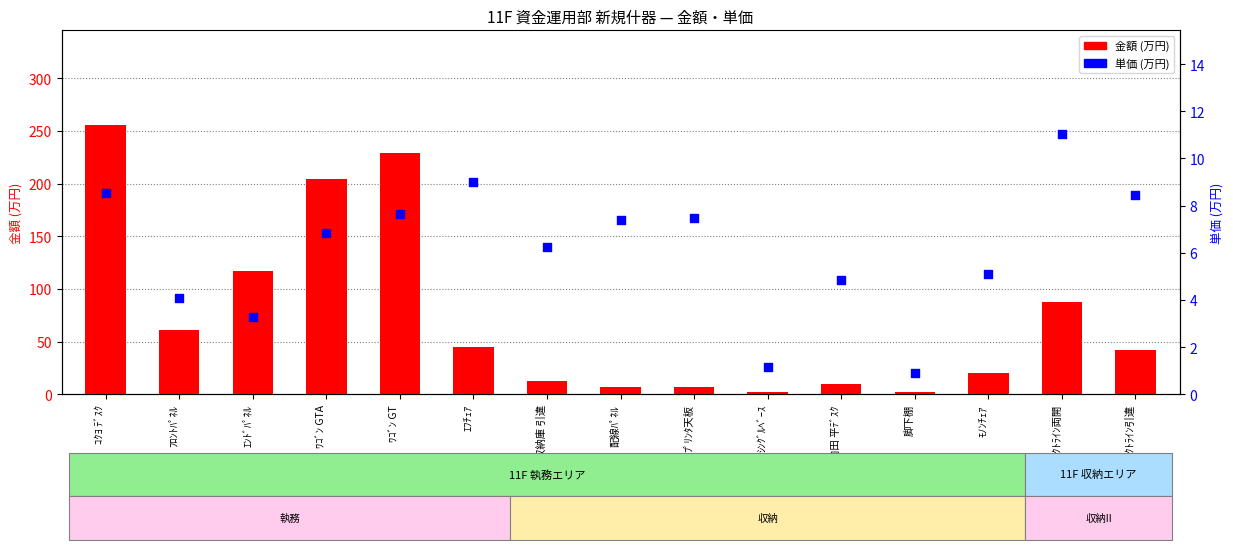

At which category is the sum across all series the highest?

ｺｸﾖ ﾃﾞｽｸ